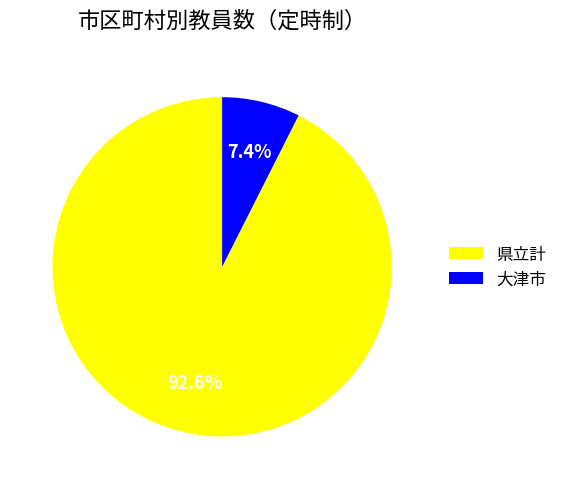

Which has a higher value, 県立計 or 大津市?

県立計